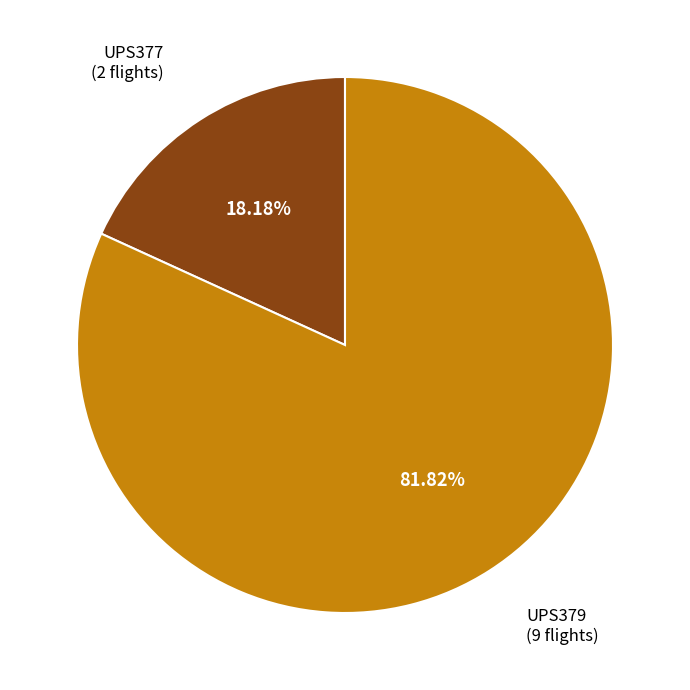

Does any single category account for the majority?

Yes